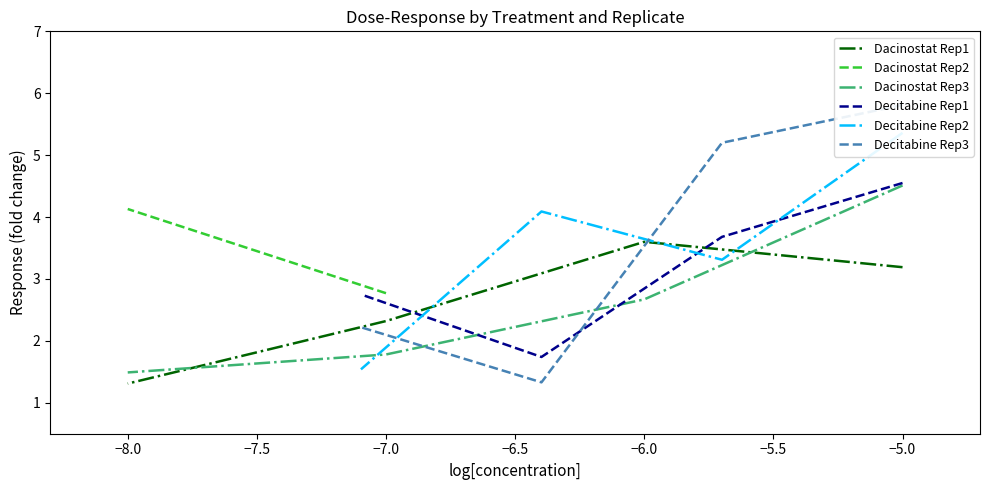

True or false: Dacinostat Rep2 has more than 2 interior local peaks.

False